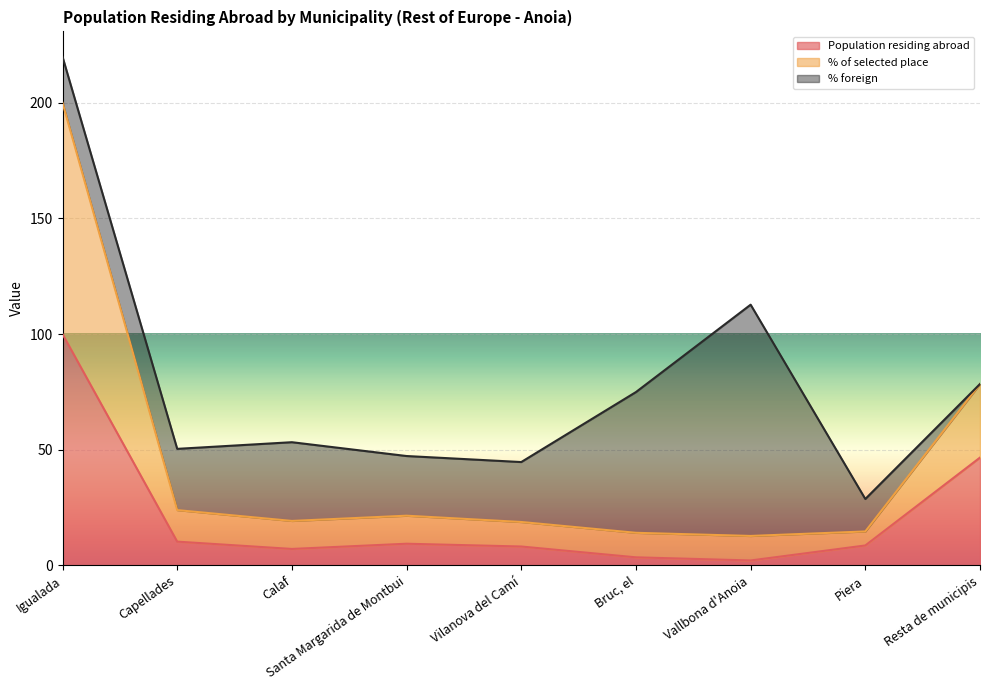

At which category is the sum across all series the highest?

Igualada